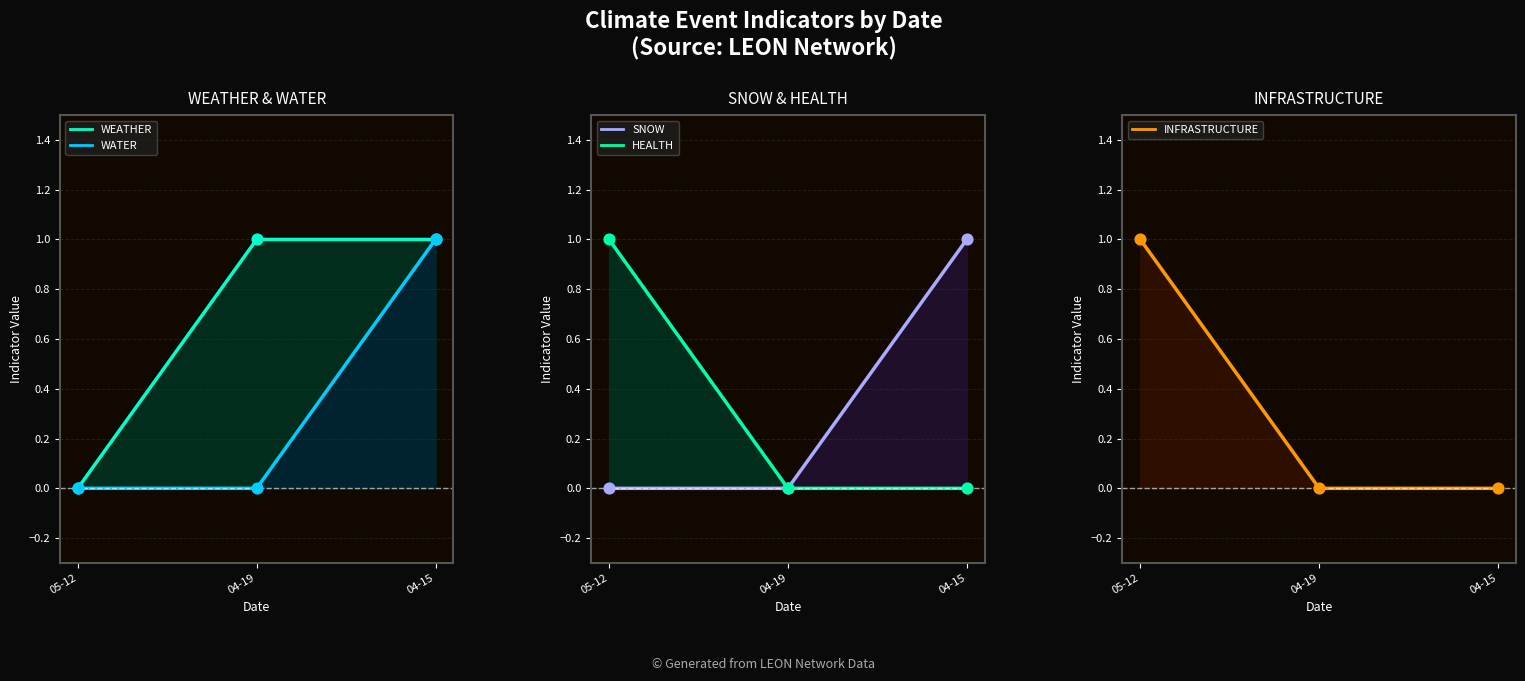

At which category is the sum across all series the highest?

04-15